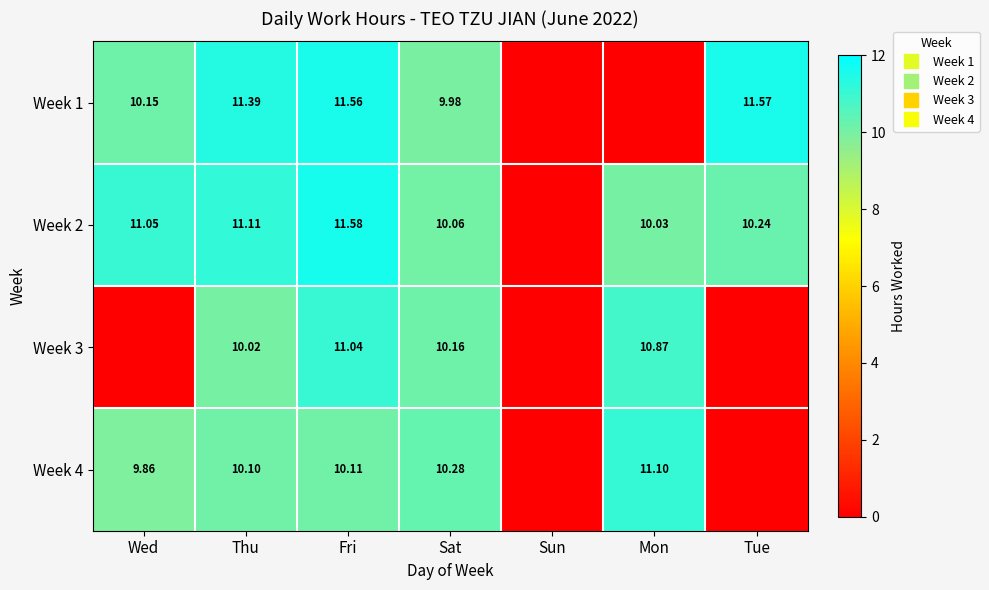

Which series changed the most between Mon and Tue?

Week 1